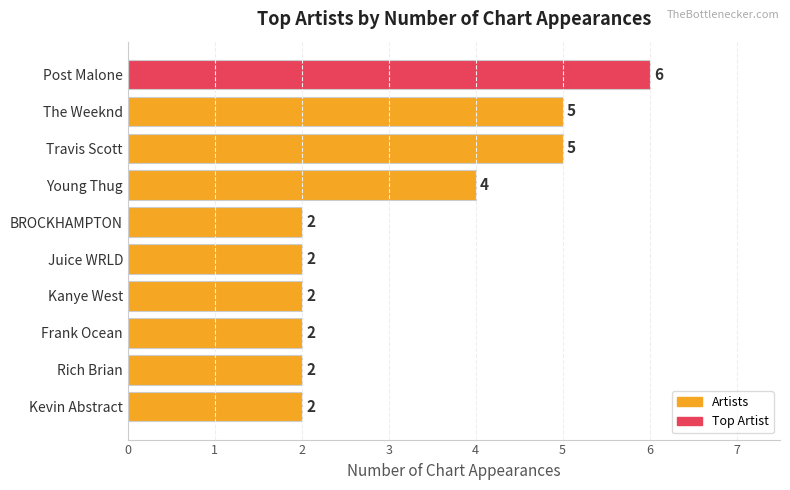

Where is the data nearest to the value 4?

Young Thug